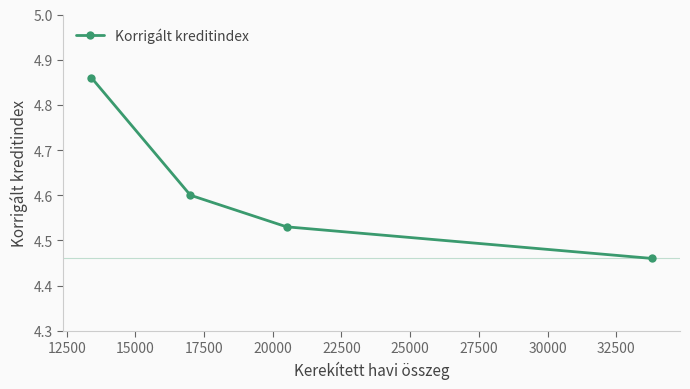

True or false: the data has more than 0 interior local peaks.

False